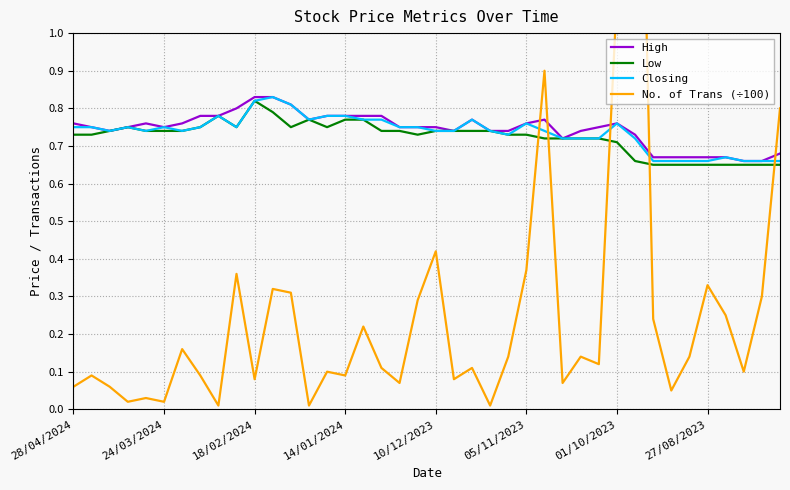

Which series has the largest range (max minus min)?

No. of Trans (÷100)